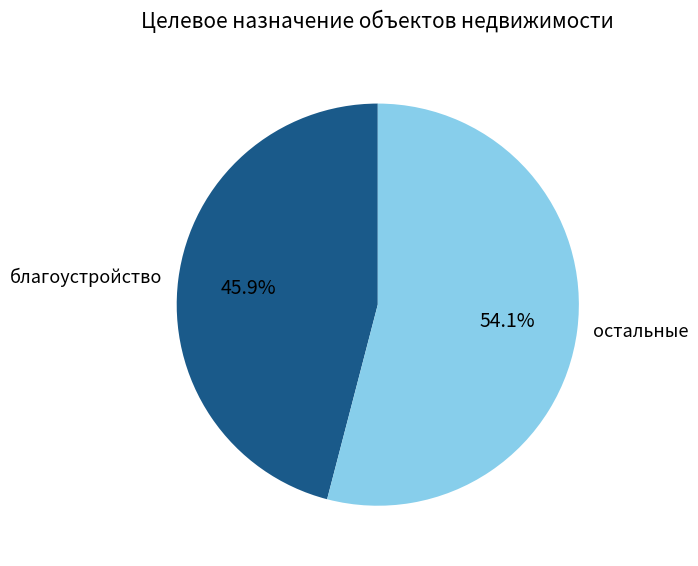

Is the sum of благоустройство and остальные greater than half?

Yes